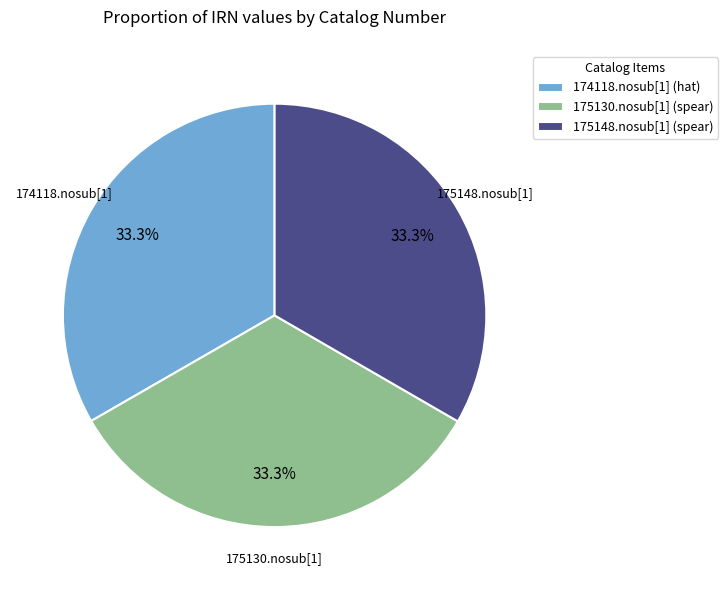

Count the number of slices in the pie.

3